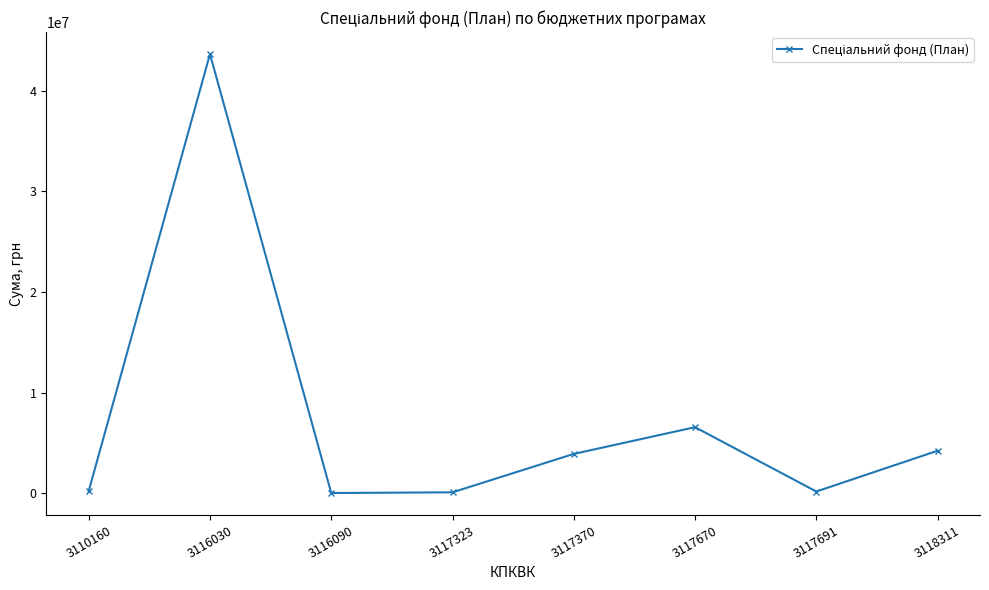

What is the sum of the values at 3116030 and 3116090?

43668951